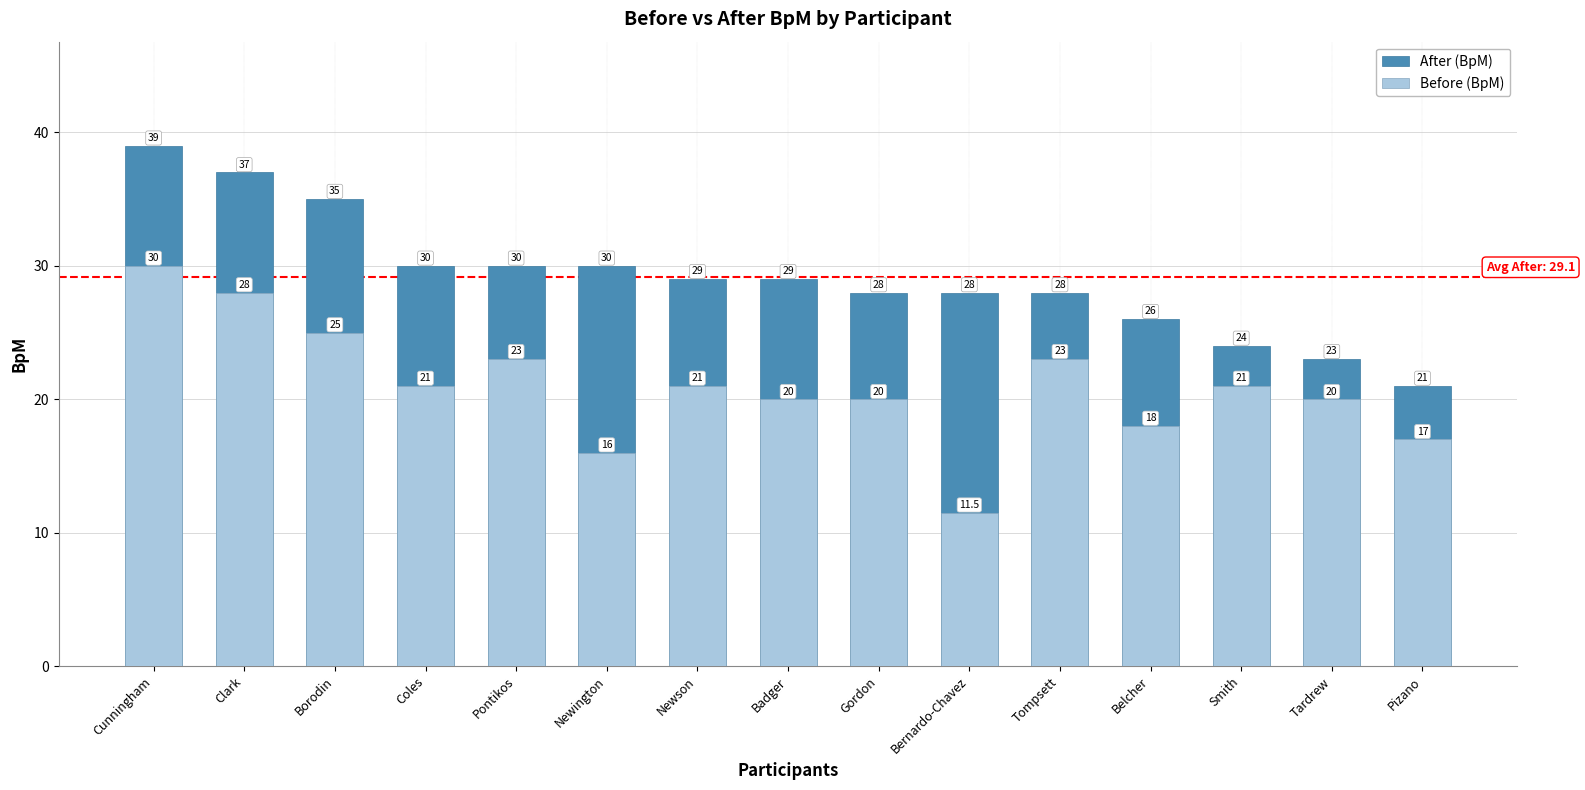

What are all the series names shown in the legend?

After (BpM), Before (BpM)